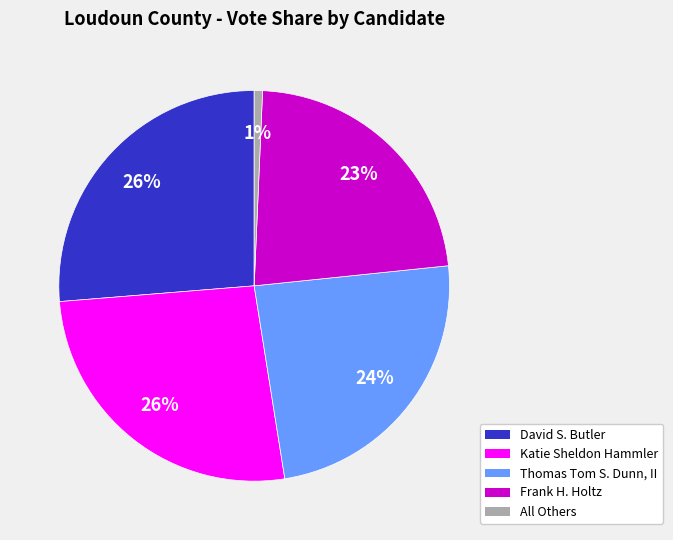

To the nearest percent, what is the average slice percentage?

20%